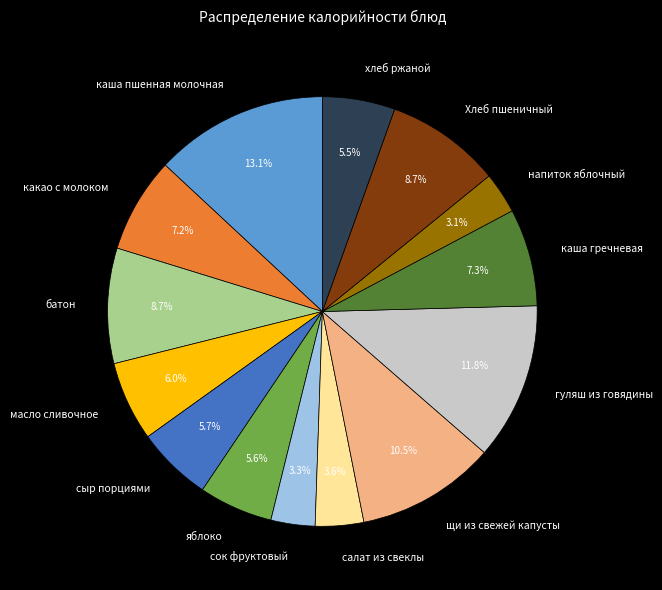

Between какао с молоком and сок фруктовый, which is larger?

какао с молоком